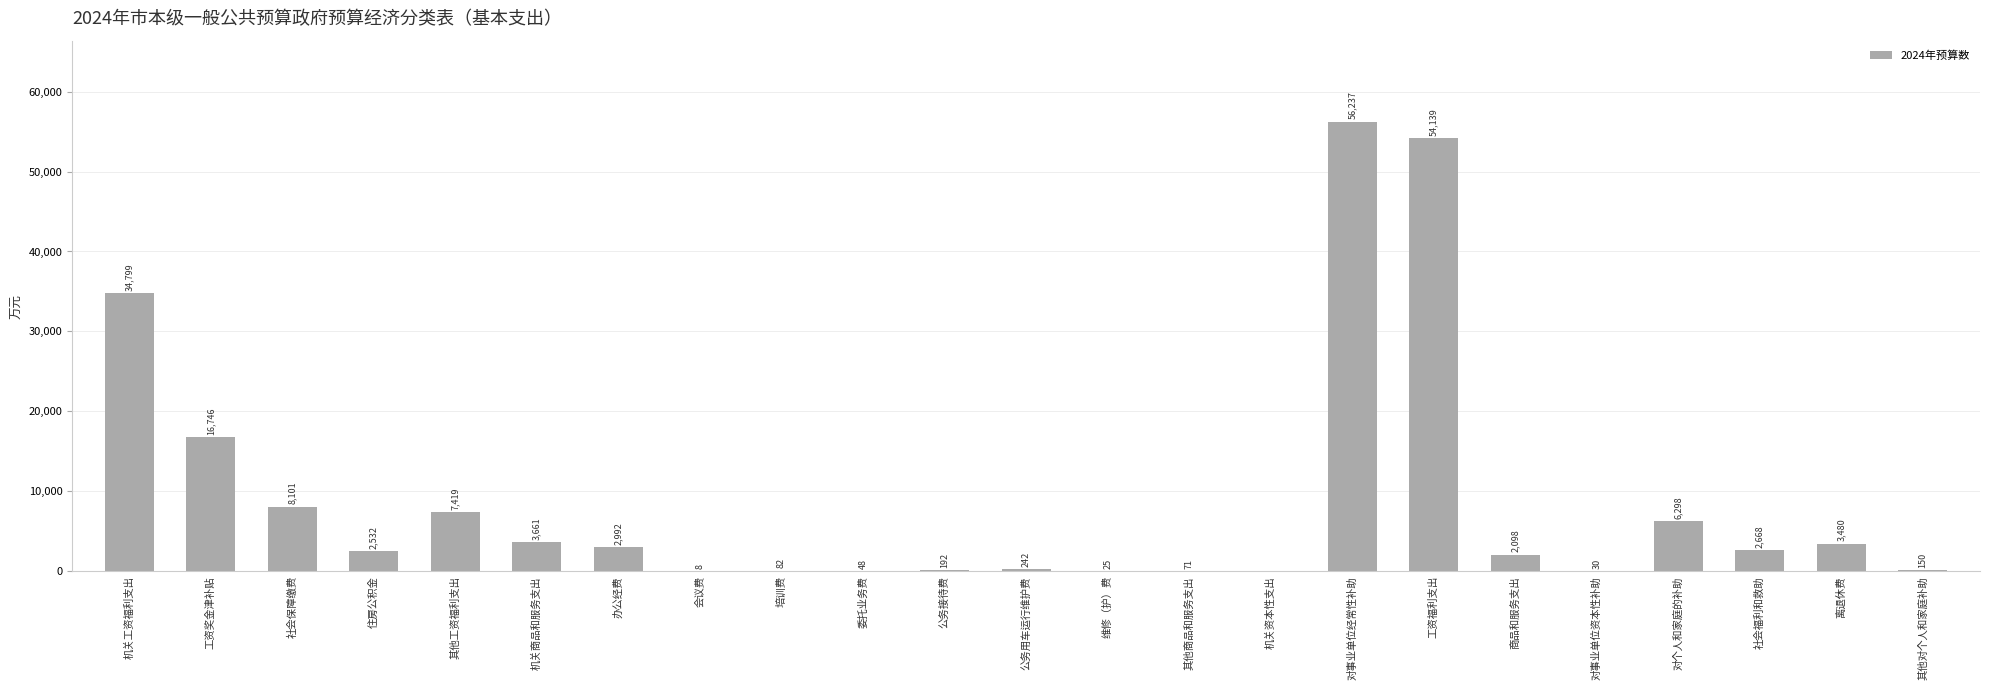

What is the sum of the values at 会议费 and 其他对个人和家庭补助?

158